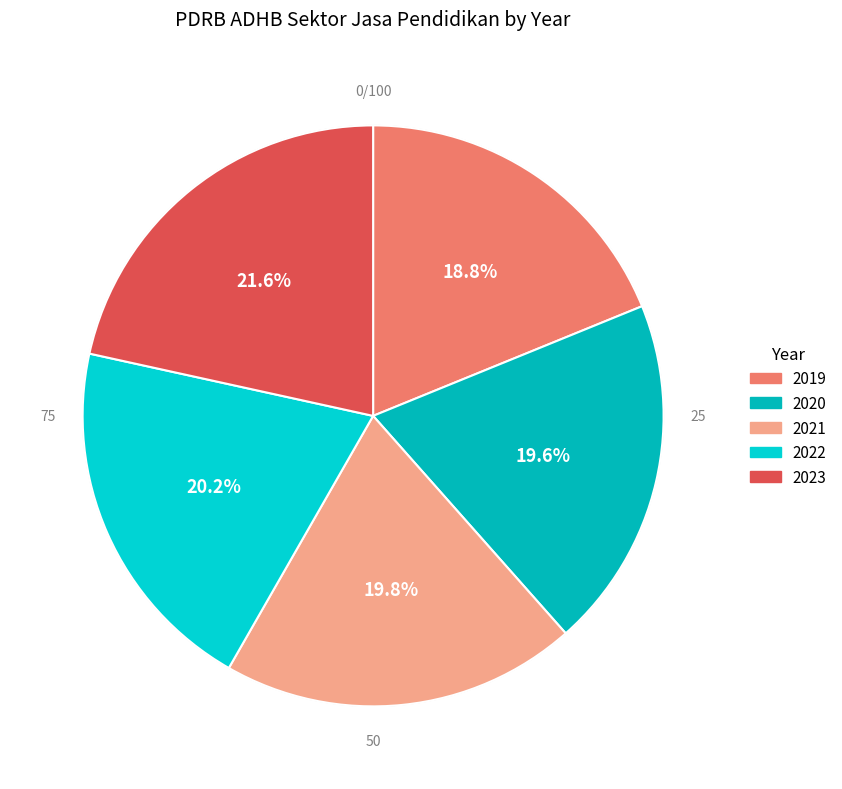

To the nearest percent, what percentage of the pie is 2020?

20%